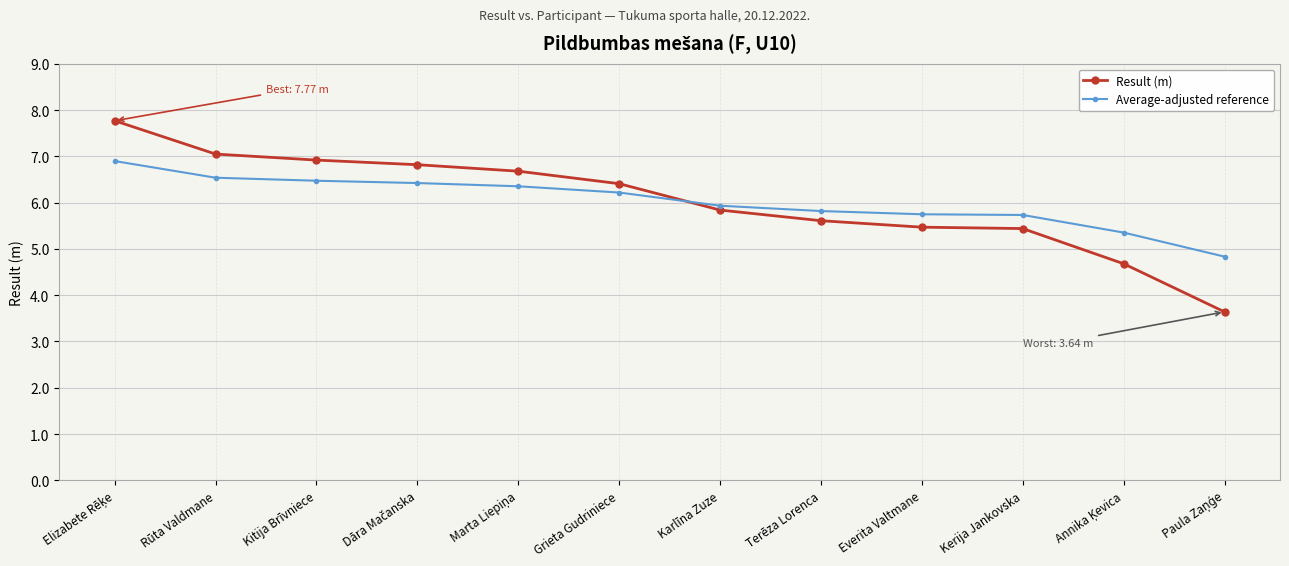

Does the chart have visible grid lines?

Yes